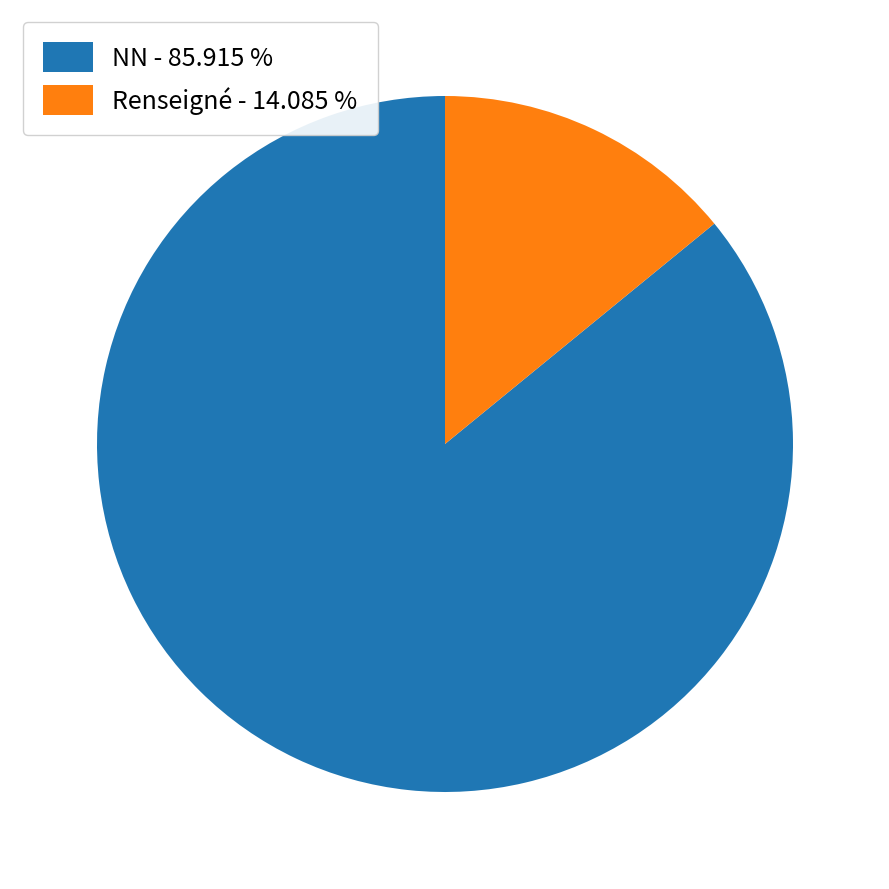

Which slice is the smallest?

Renseigné - 14.085 %